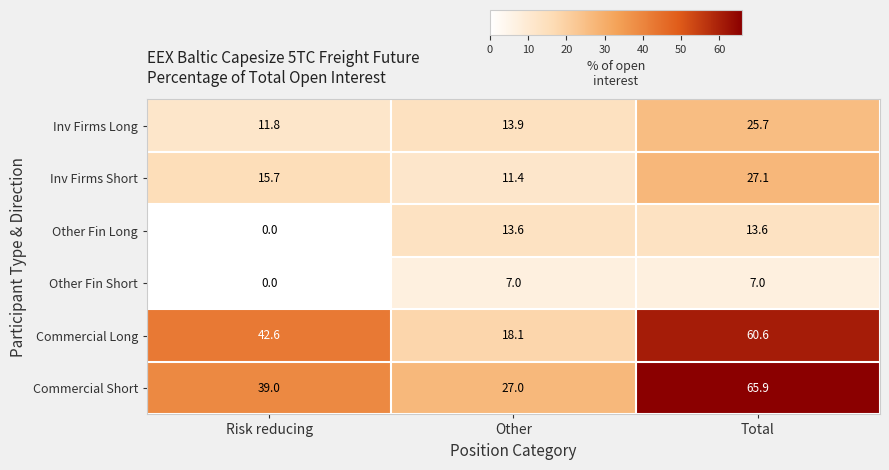

The Inv Firms Short series shows 8.1 at Risk reducing. True or false?

False